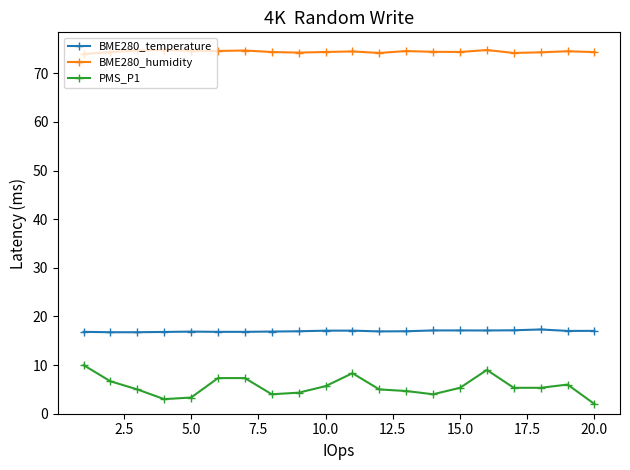

Rank the series by their maximum value, from lowest to highest.

PMS_P1, BME280_temperature, BME280_humidity